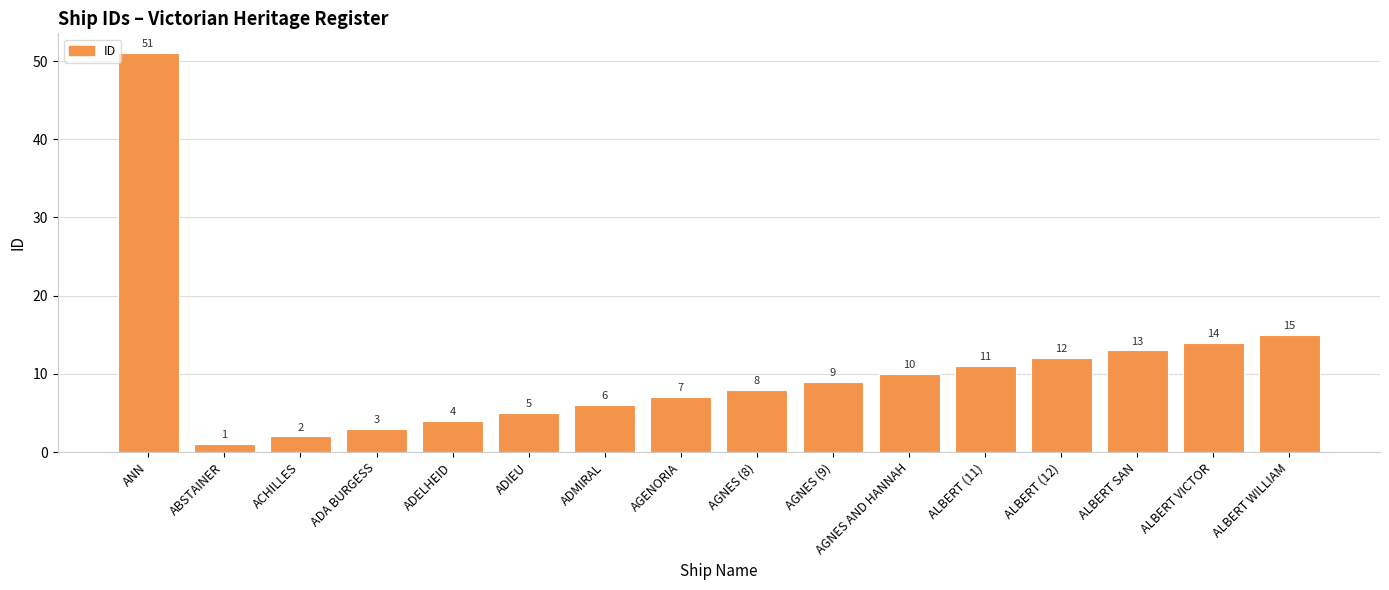

The value at AGNES (9) is 16. True or false?

False